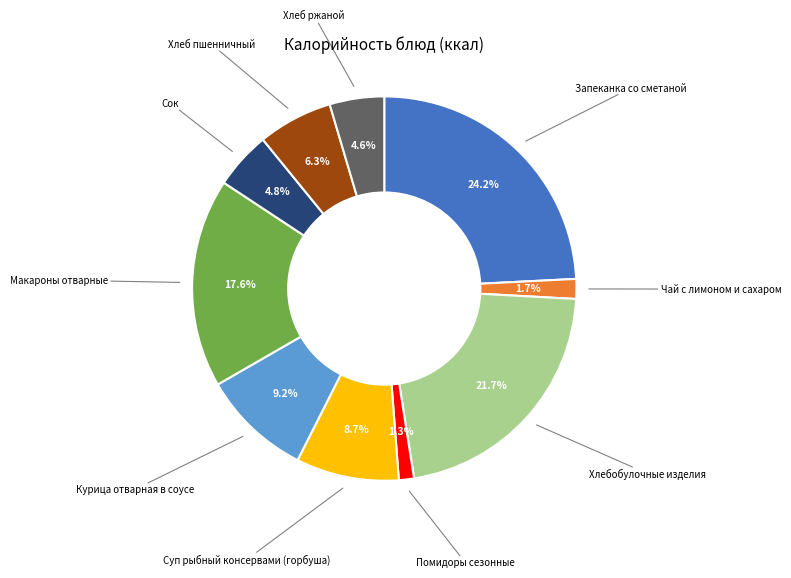

Is there any slice that represents more than half of the pie?

No